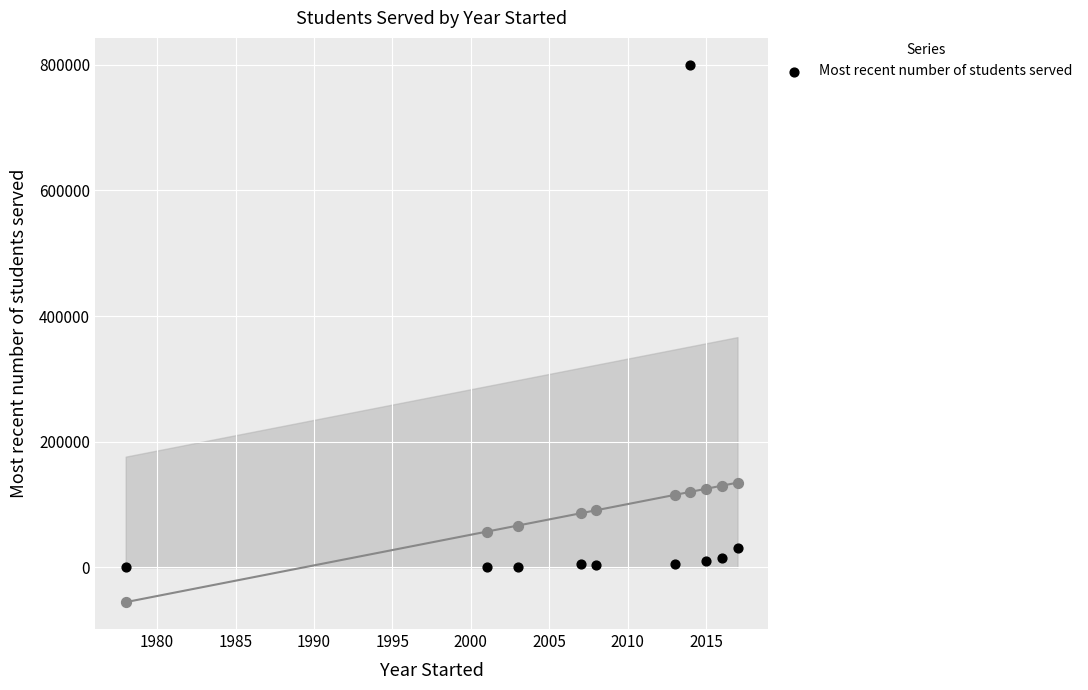

What is the change in value from 1985 to 2010?

+9600